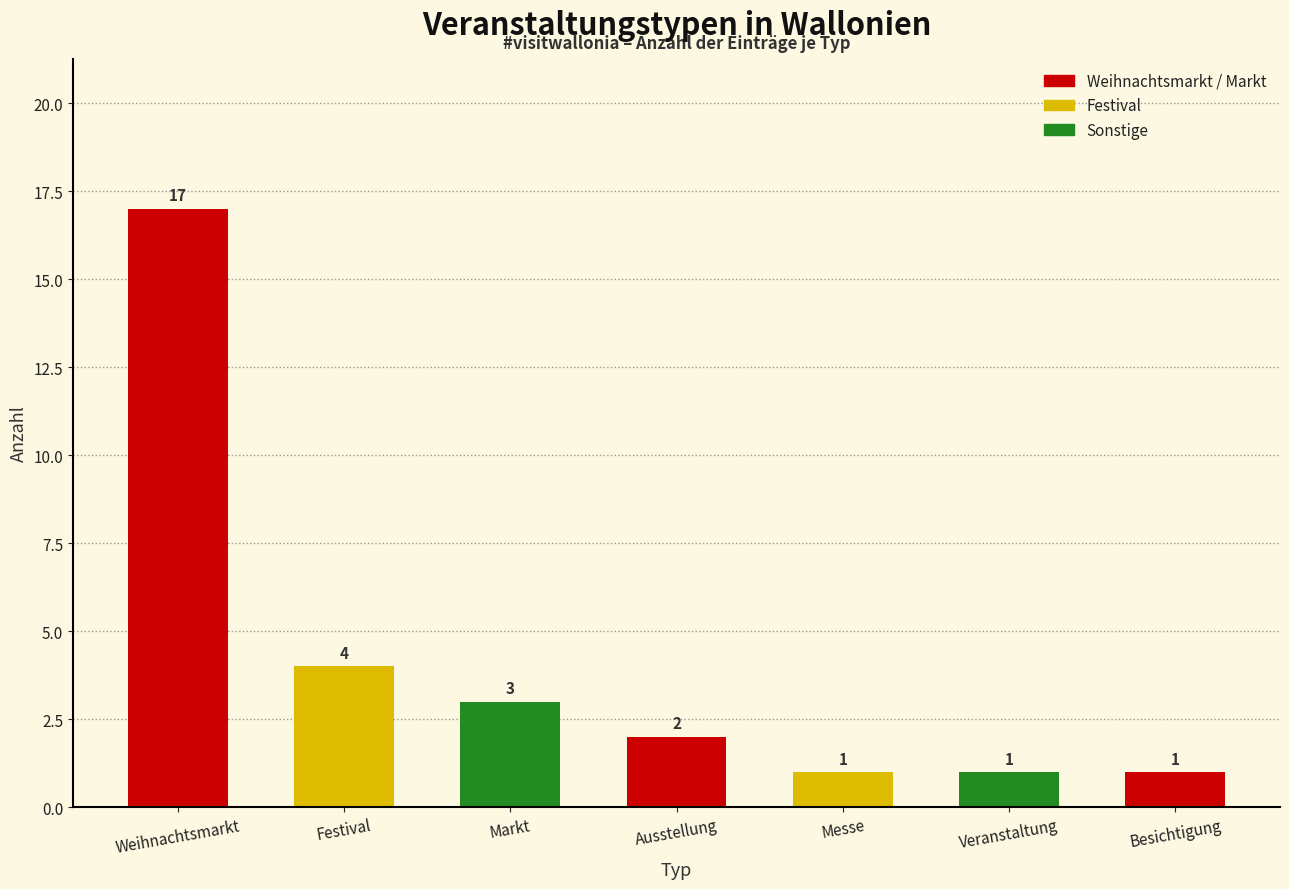

What is the sum of the values at Ausstellung and Messe?

3